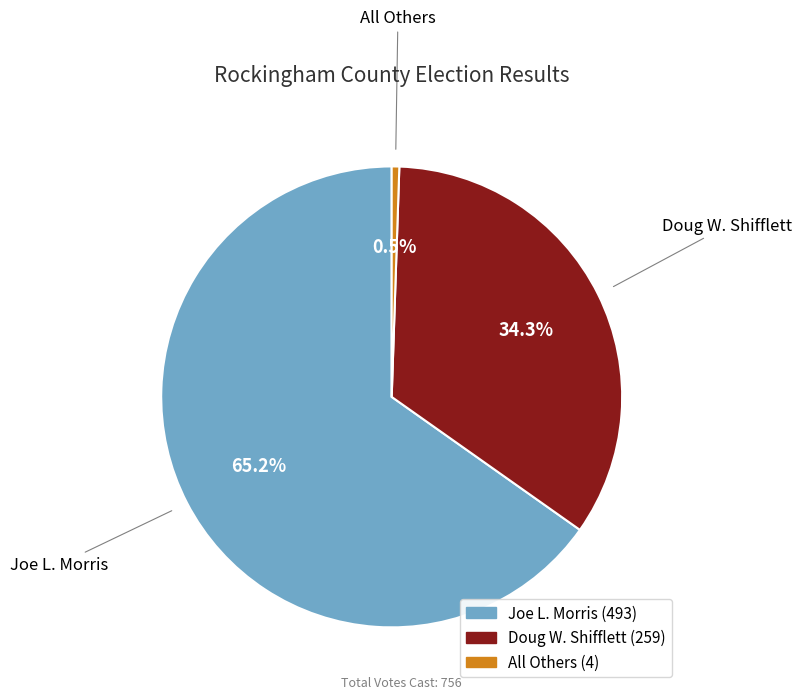

Between Joe L. Morris and All Others, which is larger?

Joe L. Morris